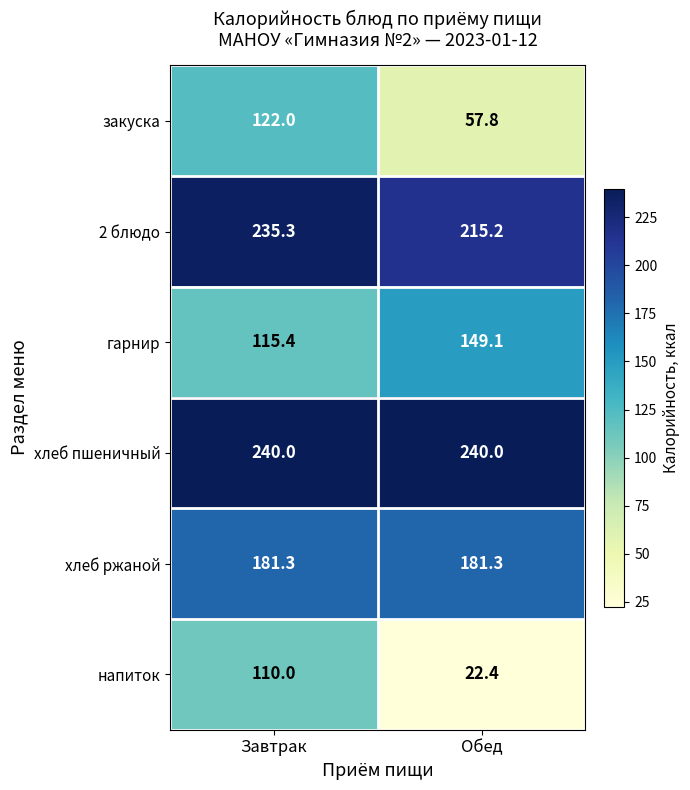

What is the difference between the 2 блюдо values at Завтрак and Обед?

20.1